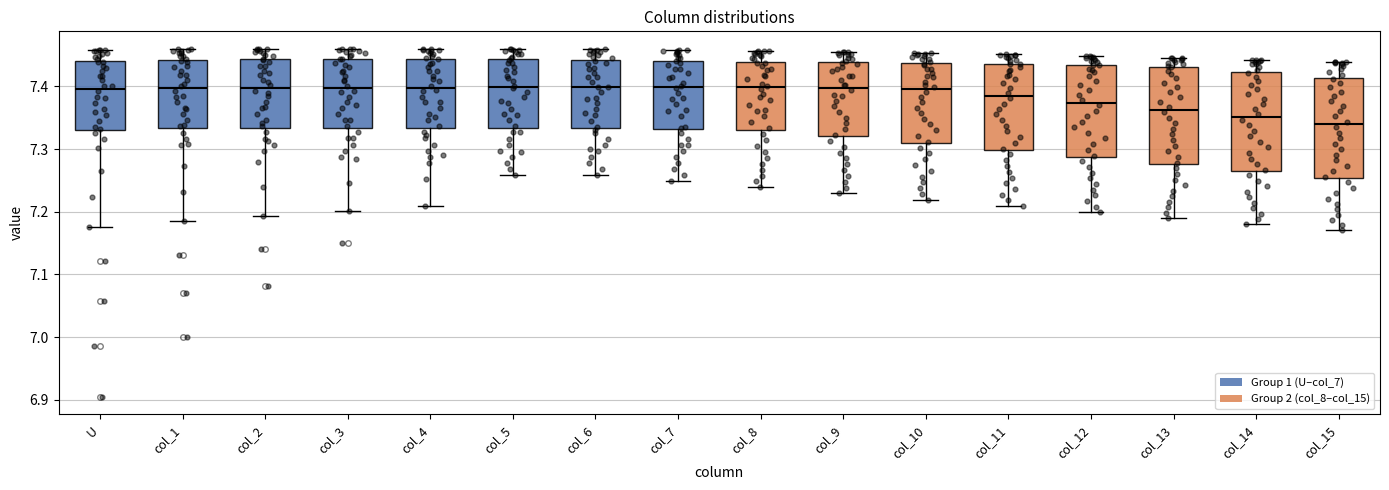

Where is the lower edge of the box for col_8 on the y-axis? The values are not printed on the chart, so give them approximately, as read against the axis.

7.33